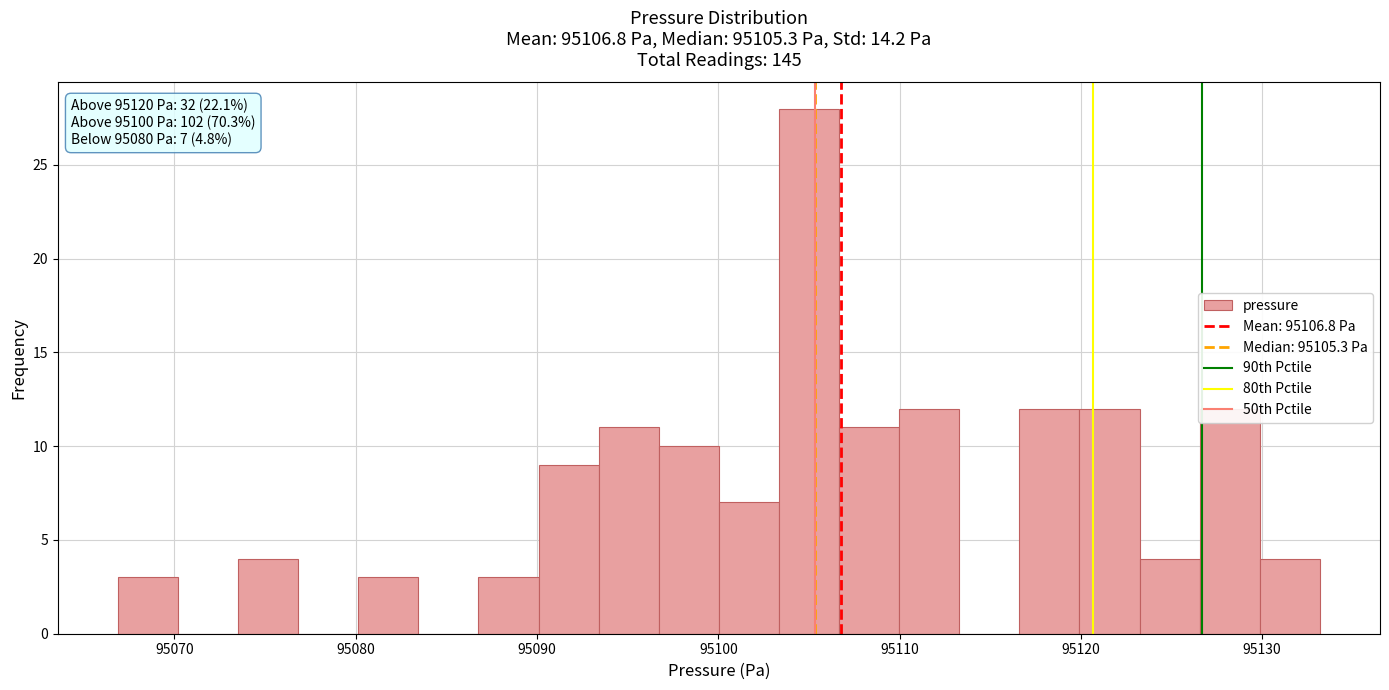

Around what value on the x-axis is the tallest bar? Give the approximate position of its centre, as read against the axis.

95105